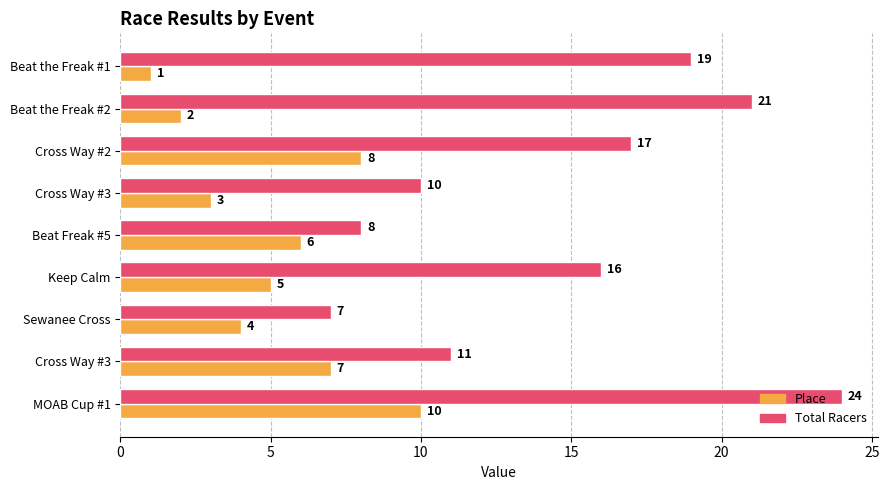

What are all the series names shown in the legend?

Place, Total Racers